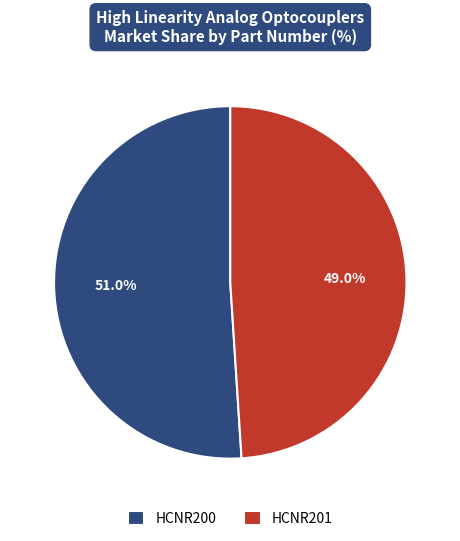

True or false: HCNR200 accounts for 44% of the total.

False